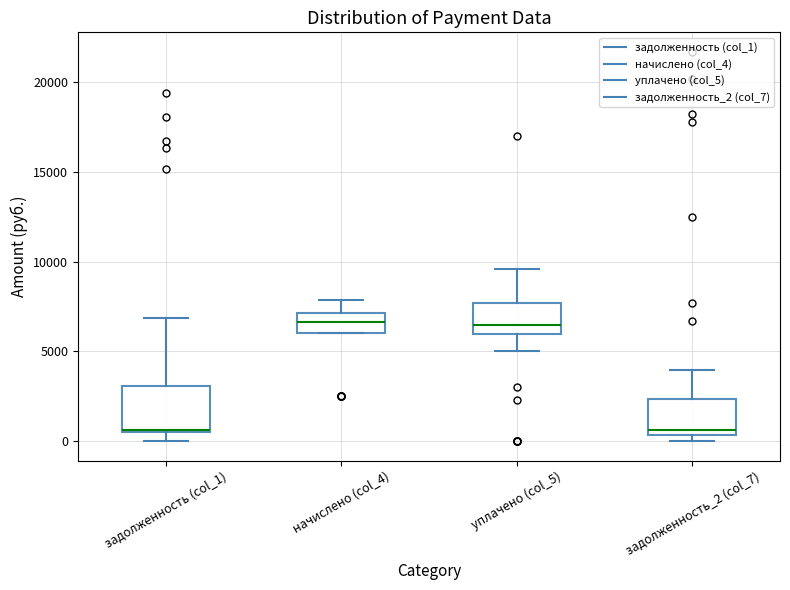

Reading left to right, transcribe this box plot: for each box, give where its median line is, the range the box spans, and where its two whiskers end, as read against the y-axis. The values are not printed on the chart, so give them approximately, as read against the axis.

задолженность (col_1): median 500 (drawn on the box's lower edge), box 500 to 3000, whiskers 0 to 7000
начислено (col_4): median 6500, box 6000 to 7000, whiskers 6000 to 8000
уплачено (col_5): median 6500, box 6000 to 7500, whiskers 5000 to 9500
задолженность_2 (col_7): median 500 (just above the box's lower edge), box 500 to 2500, whiskers 0 to 4000